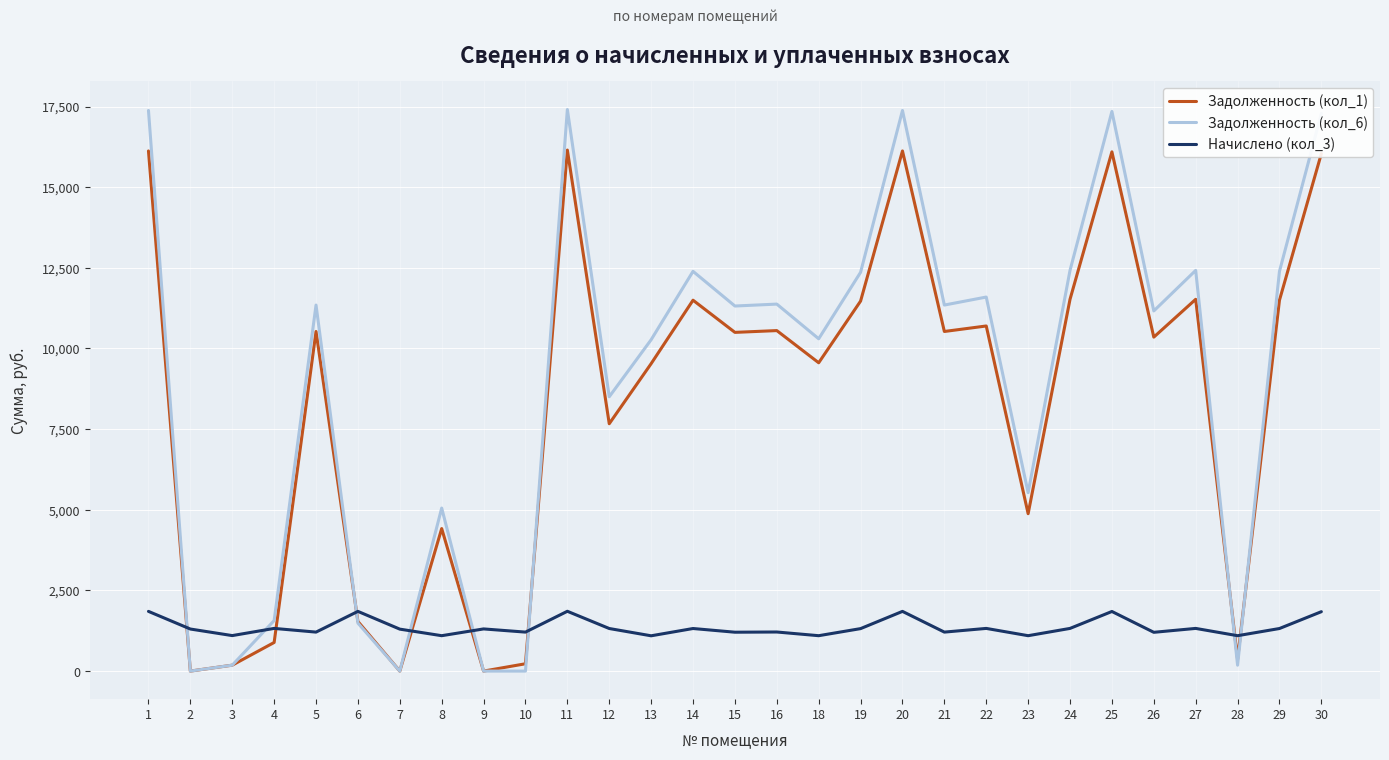

How many times do Начислено (кол_3) and Задолженность (кол_1) cross each other?

8